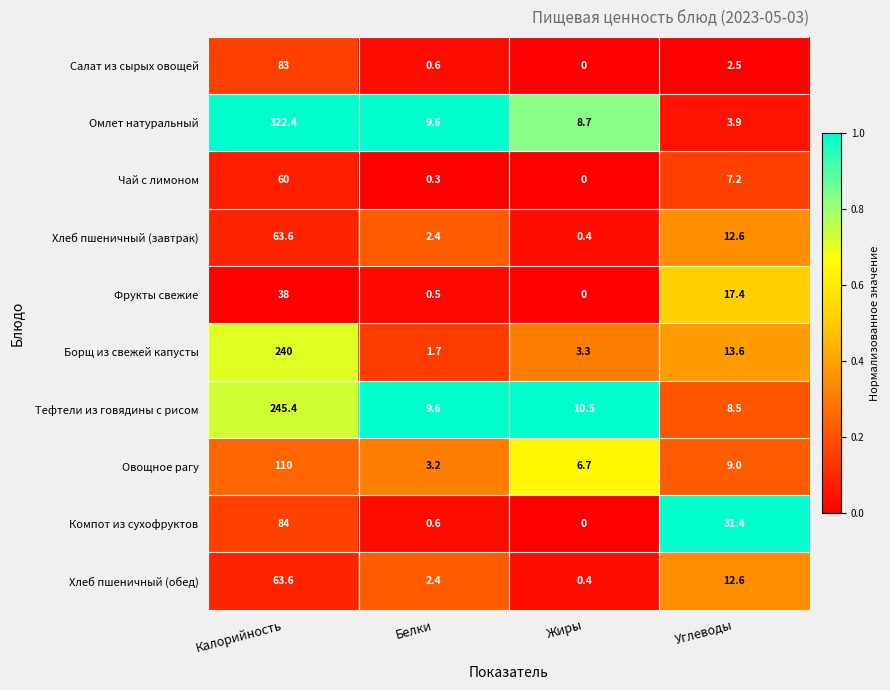

What is the total value across all series at Углеводы?

118.7